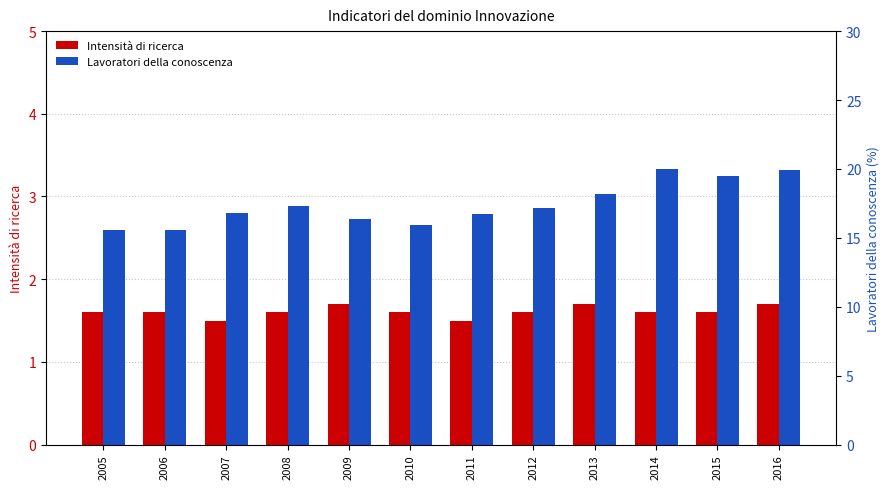

What is the smallest value displayed?

1.5